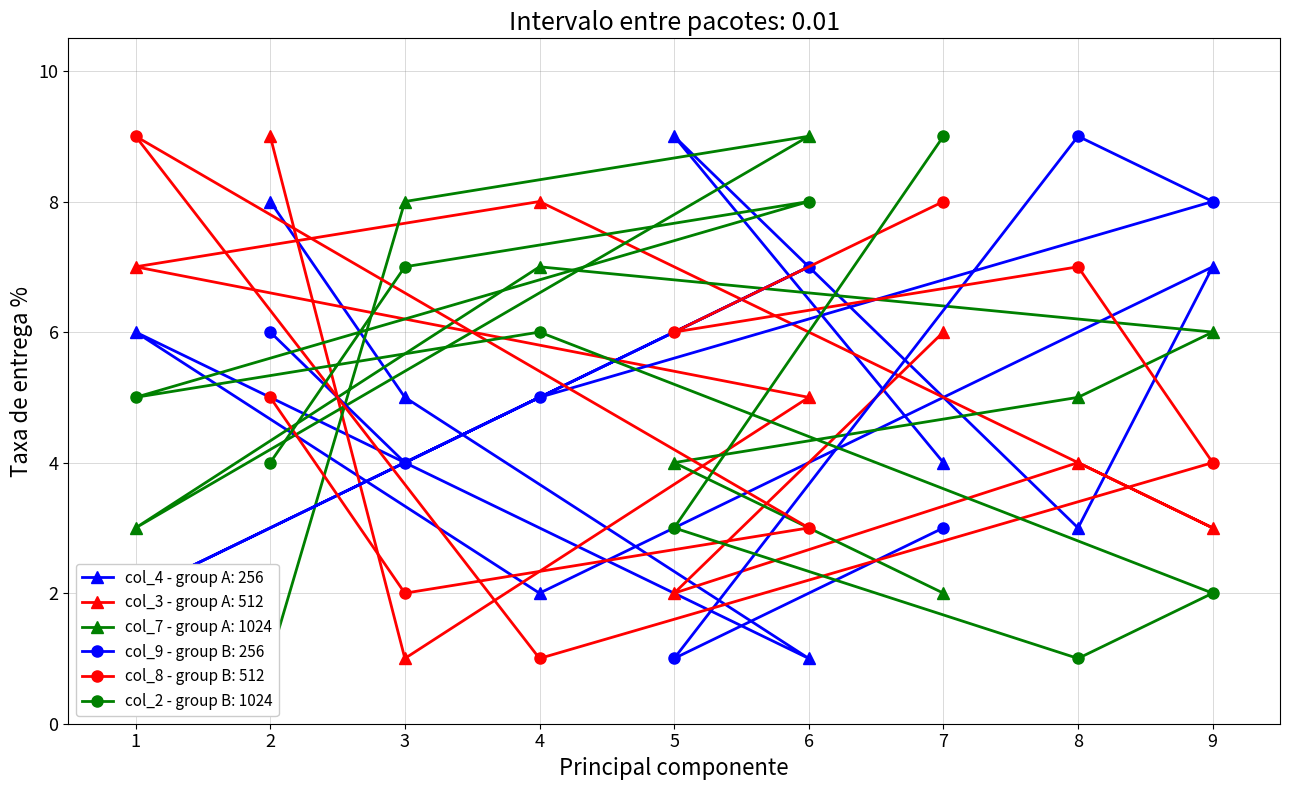

At which category does col_4 reach its first local peak?

5